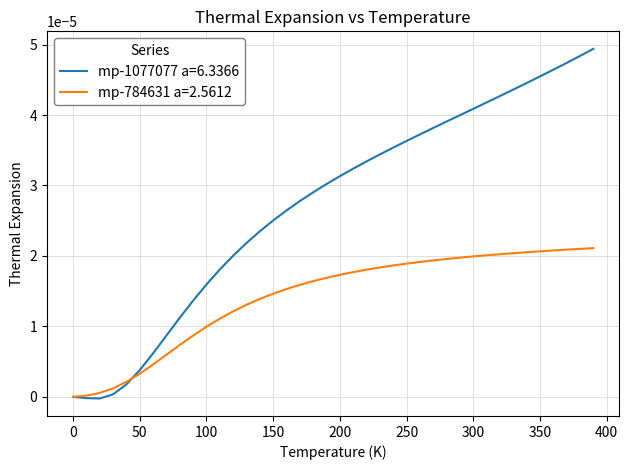

List the series in order of their peak value, highest first.

mp-1077077 a=6.3366, mp-784631 a=2.5612